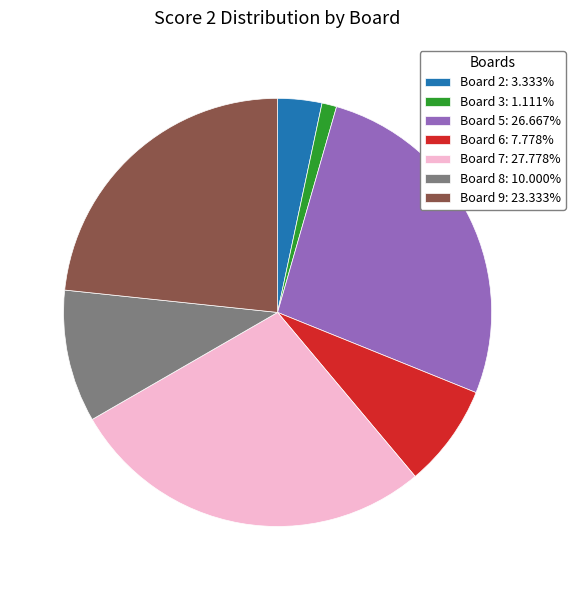

How many segments does this pie chart have?

7